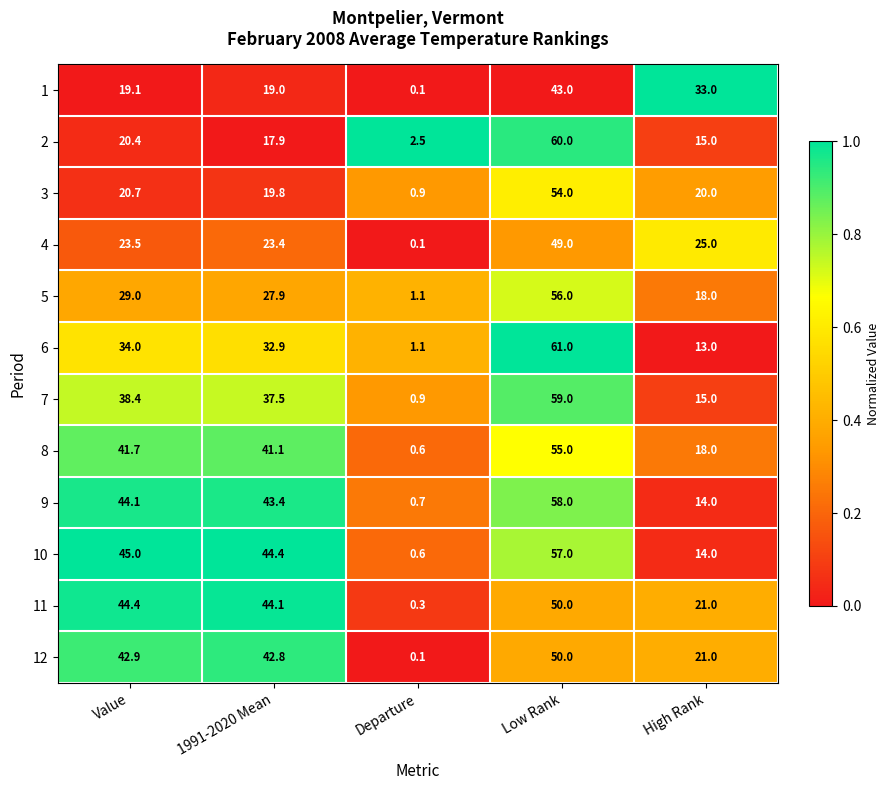

Count the number of data series in this chart.

12